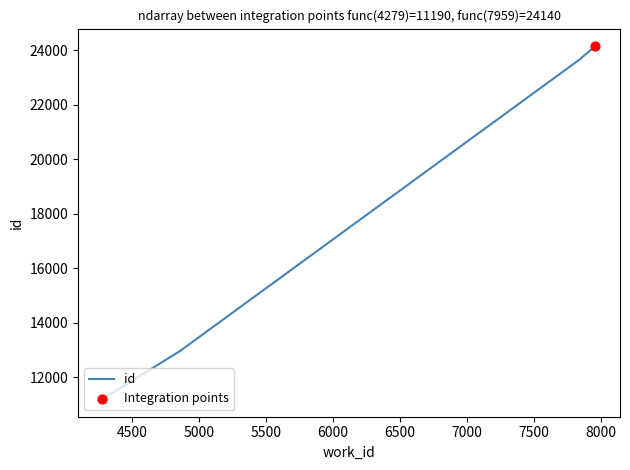

What is the change in value from 4864 to 7856?

+10725